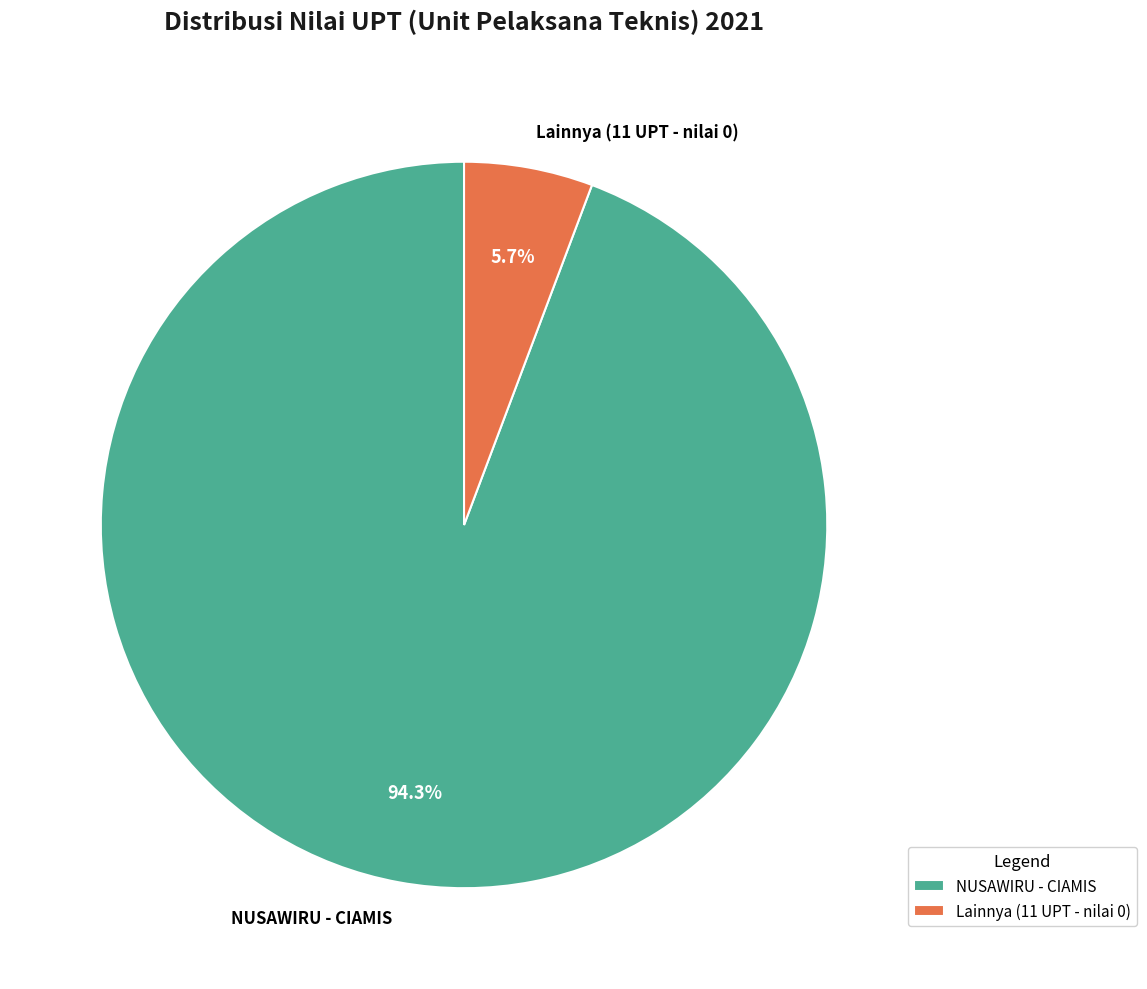

Is the sum of Lainnya (11 UPT - nilai 0) and NUSAWIRU - CIAMIS greater than half?

Yes